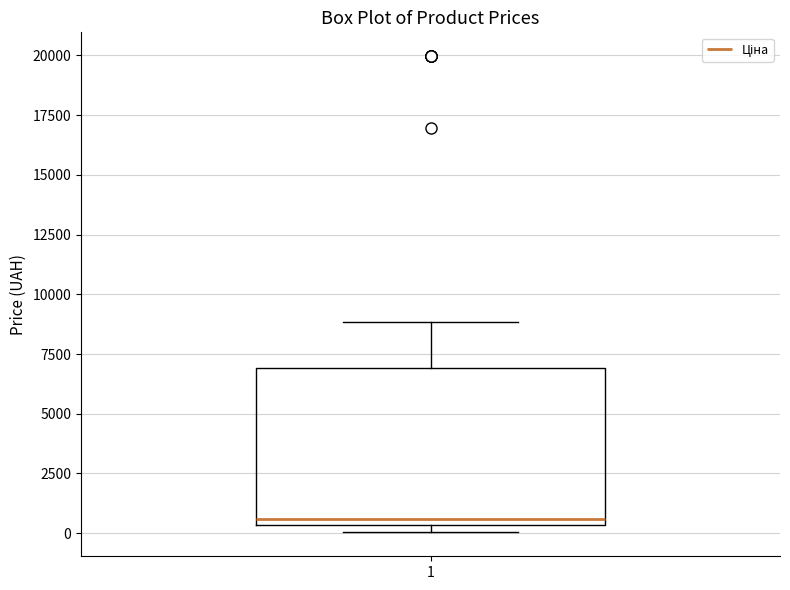

Read this box plot against the y-axis: the position of the median line, the range covered by the box, and the ends of both whiskers. The values are not printed on the chart, so give them approximately, as read against the axis.

median 500 (just above the box's lower edge), box 500 to 7000, whiskers 0 to 9000